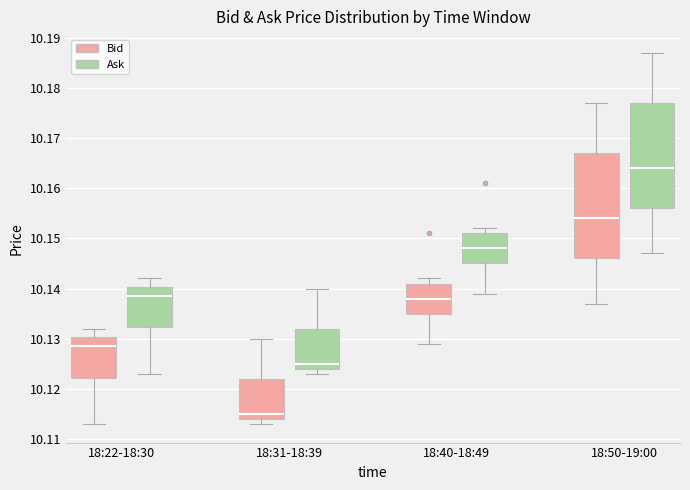

Where does the median line of the box for 18:40-18:49 (Ask) sit on the y-axis? The values are not printed on the chart, so give them approximately, as read against the axis.

10.148